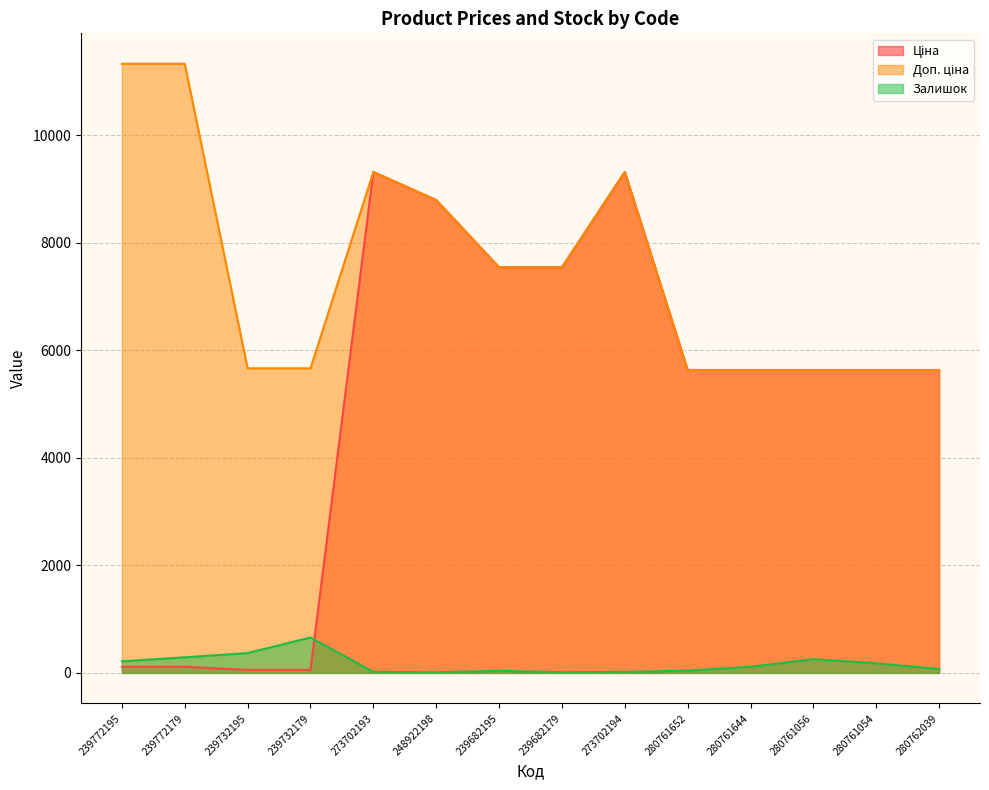

True or false: Доп. ціна and Залишок cross at least once.

False